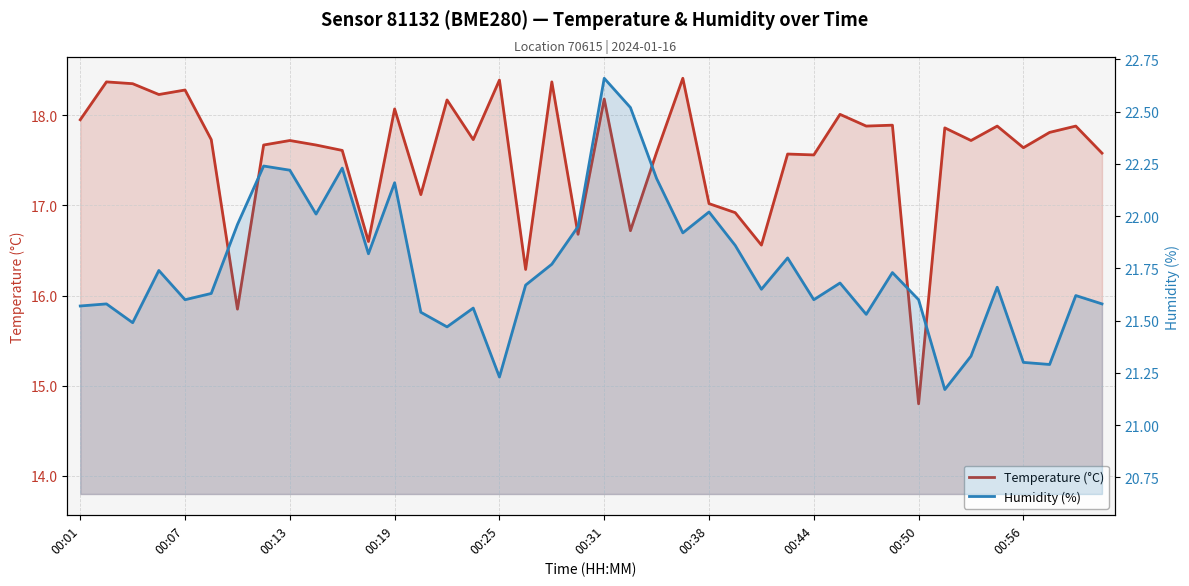

True or false: Temperature (°C) has more than 1 points higher than both neighbors.

True